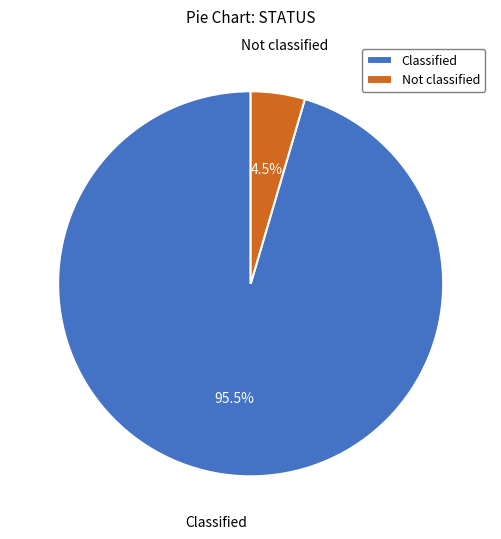

What percentage is NOT represented by Classified?

4.5%